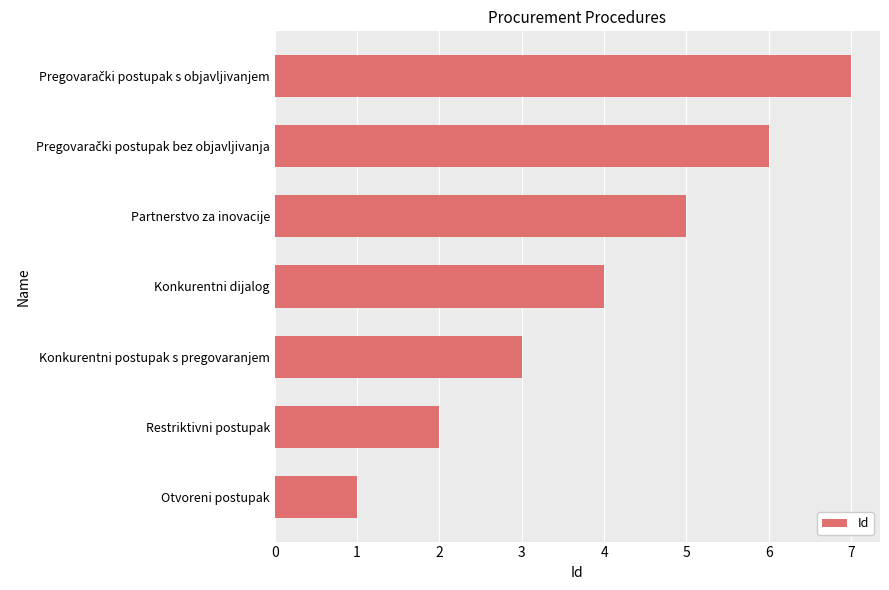

What is the approximate value at Konkurentni postupak s pregovaranjem?

3